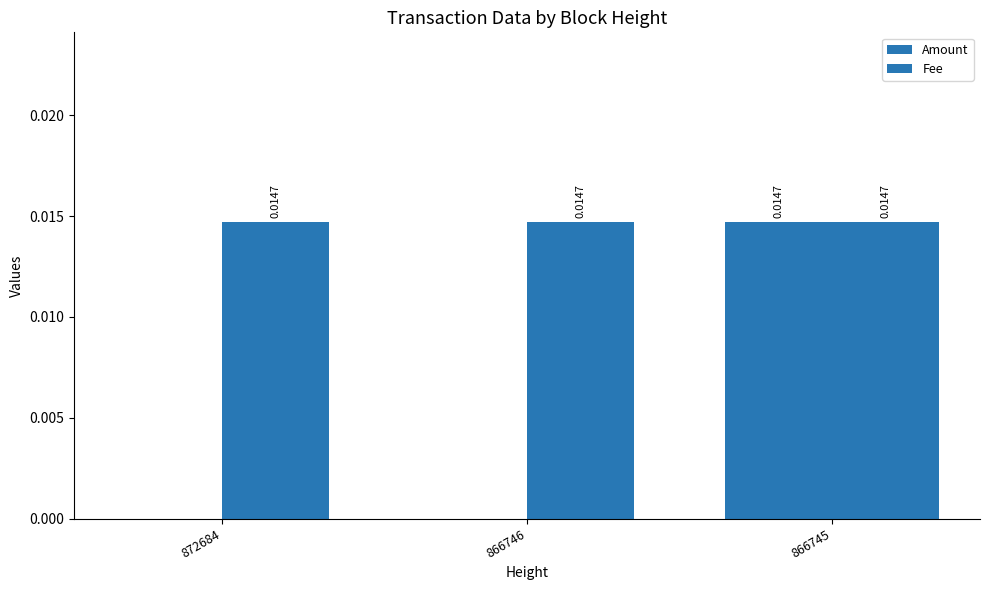

Is the value of Amount at 872684 greater than the value of Fee at 866746?

No